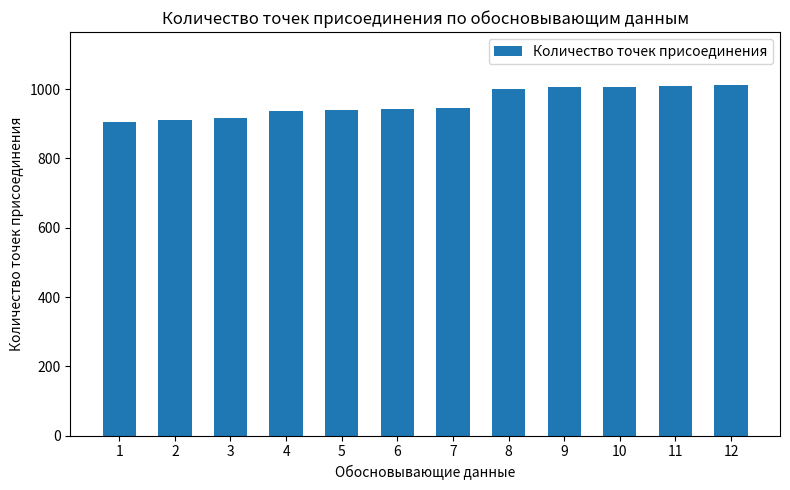

What is the minimum value shown in the chart?

905